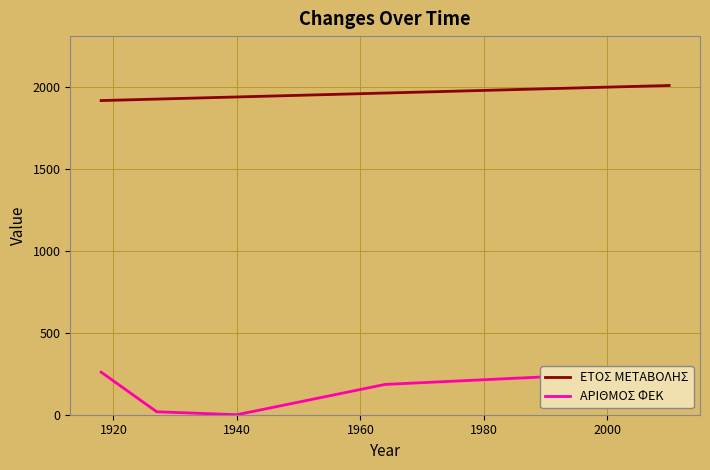

List the series in order of their peak value, lowest first.

ΑΡΙΘΜΟΣ ΦΕΚ, ΕΤΟΣ ΜΕΤΑΒΟΛΗΣ